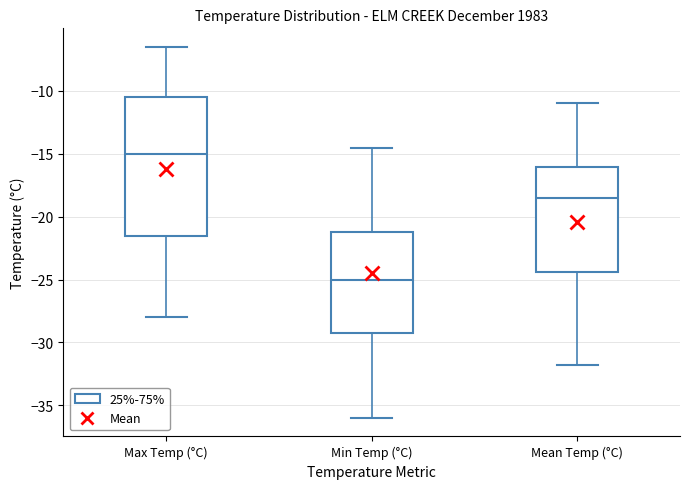

Which box has the lowest median line?

Min Temp (°C)